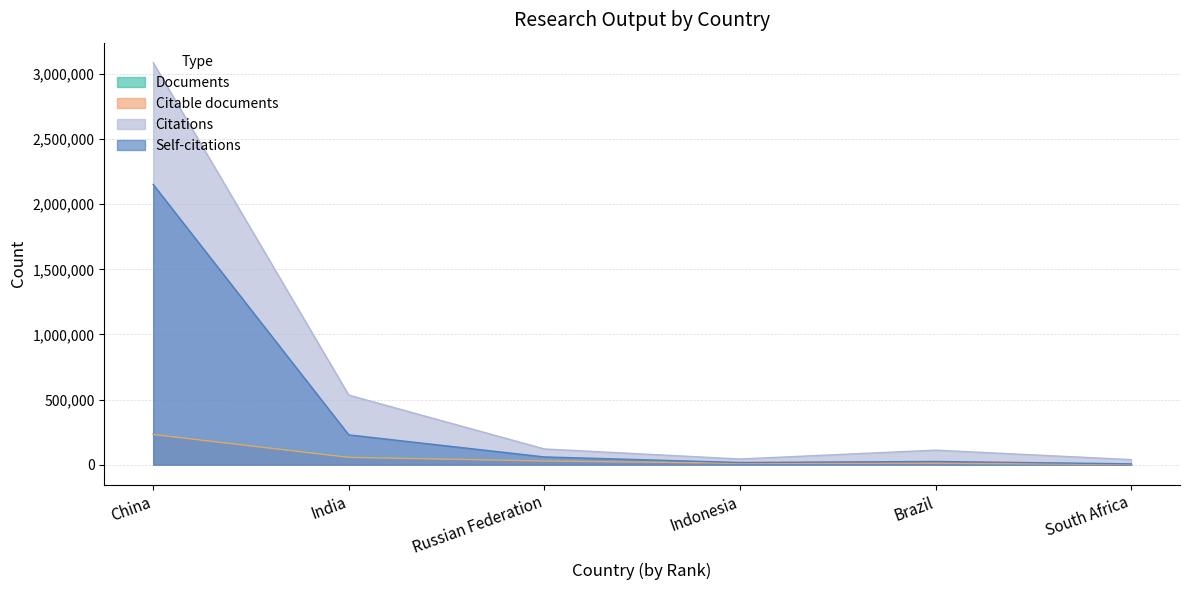

True or false: Documents has a value of 403394 at China.

False